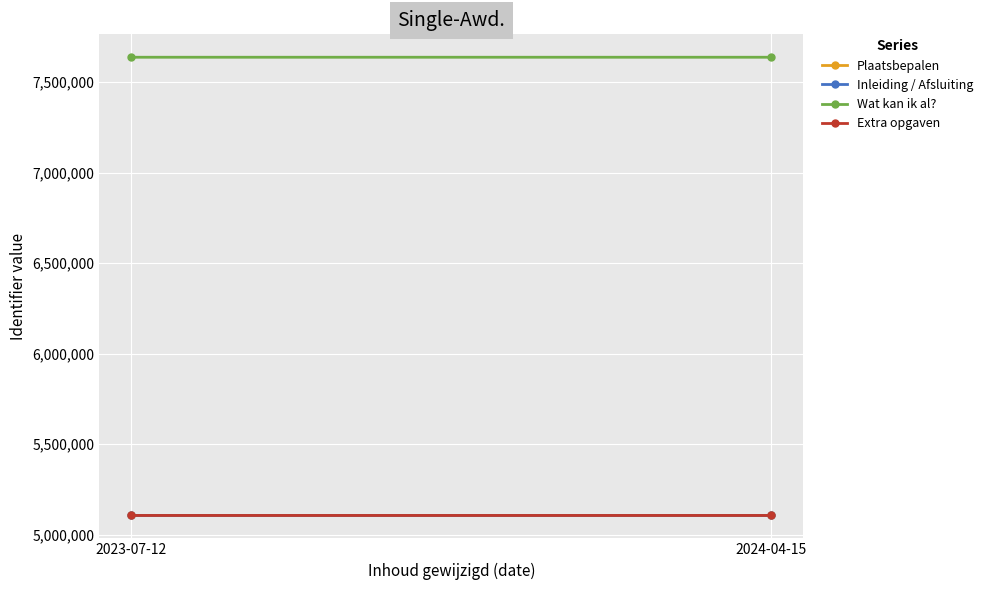

What are all the series names shown in the legend?

Plaatsbepalen, Inleiding / Afsluiting, Wat kan ik al?, Extra opgaven